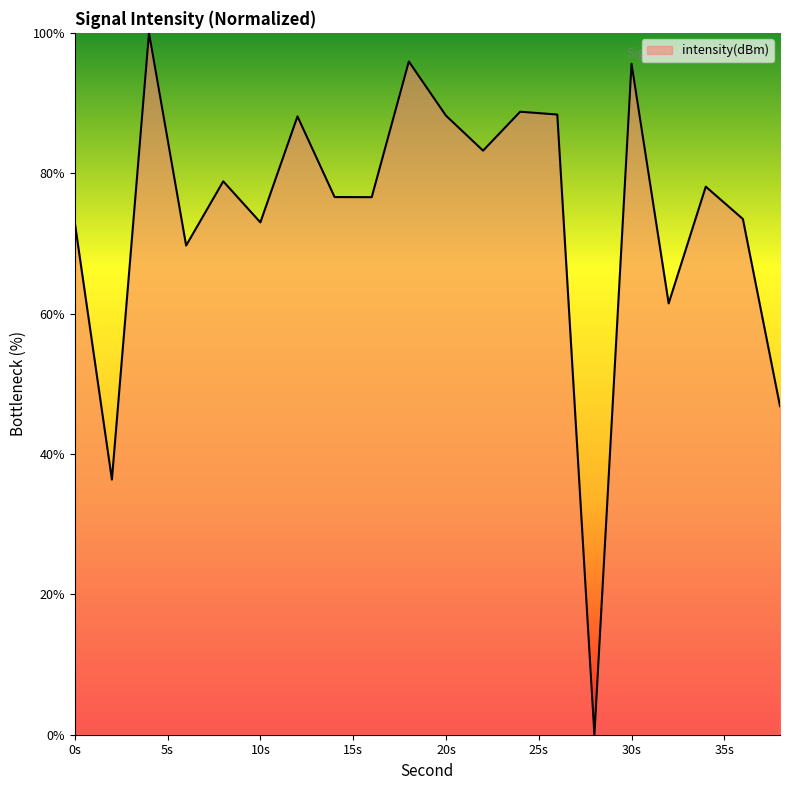

What is the difference between the maximum and minimum values?

100.0